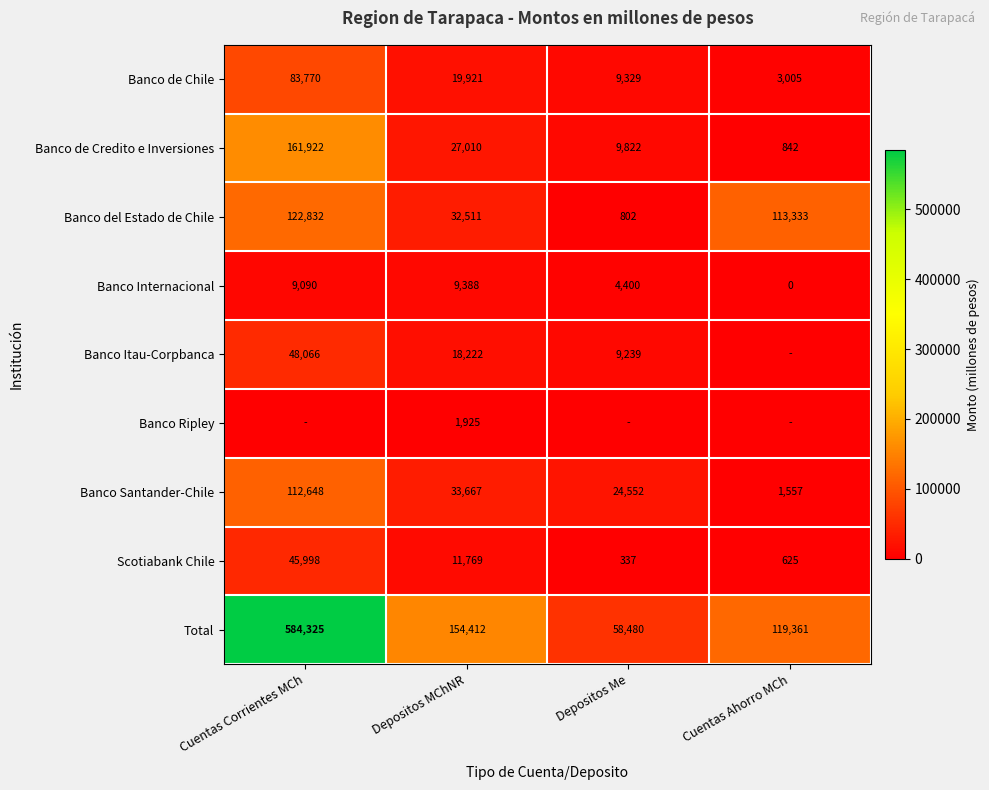

The value of Banco Internacional at Cuentas Ahorro MCh is 5314. True or false?

False